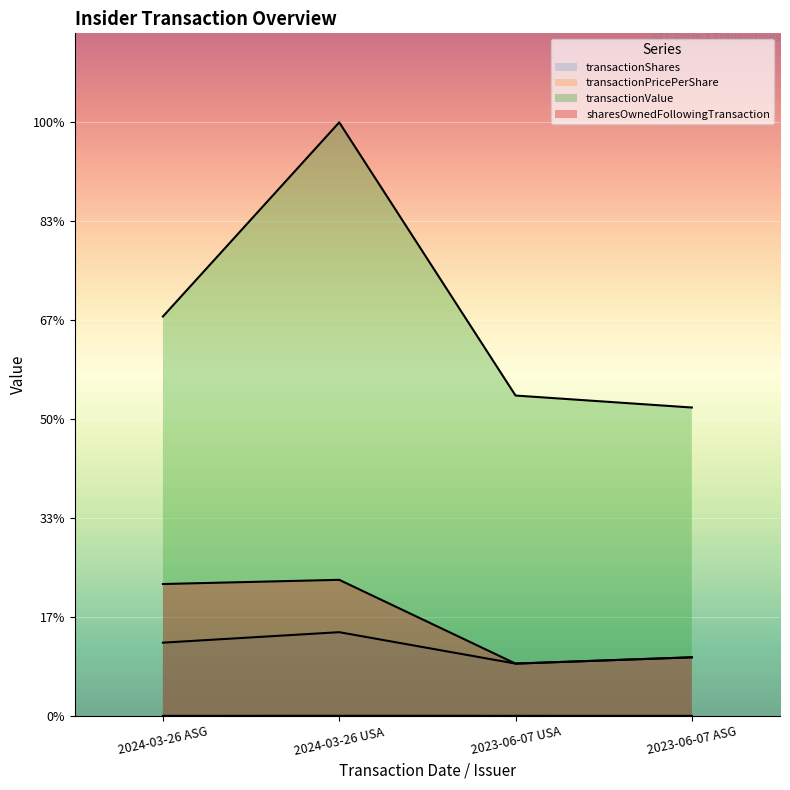

What is the label of the 2nd point from the right?

2023-06-07 USA